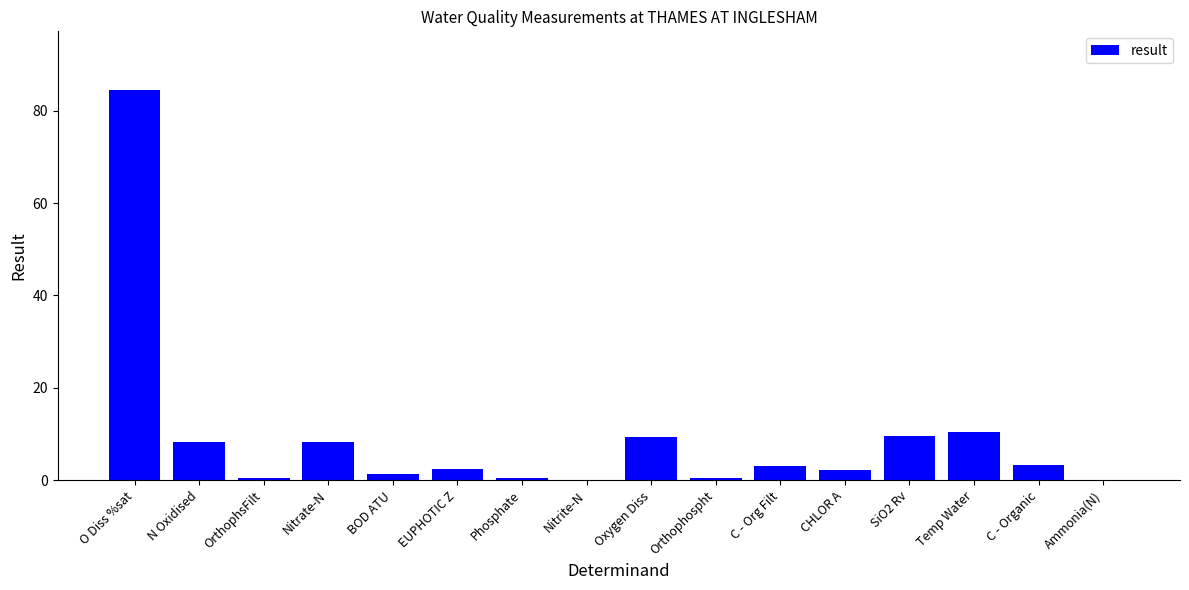

Which label corresponds to the largest value in the chart?

O Diss %sat